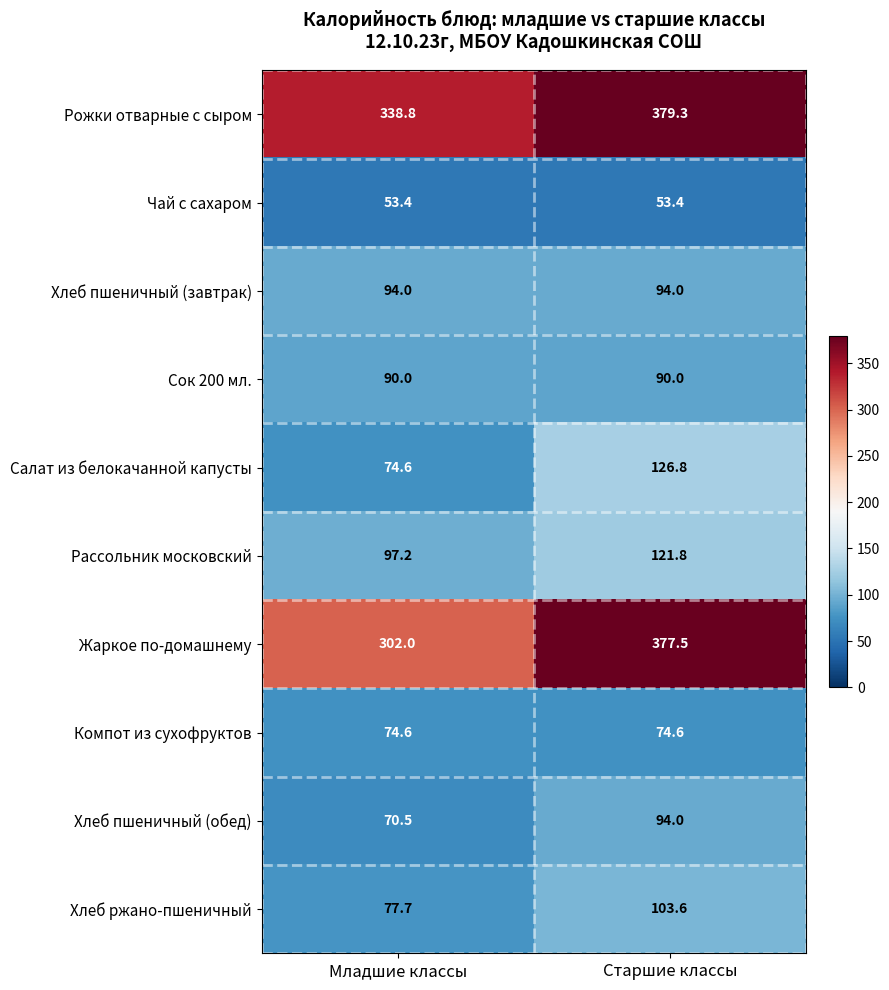

What is the difference between the Рассольник московский values at Младшие классы and Старшие классы?

24.6